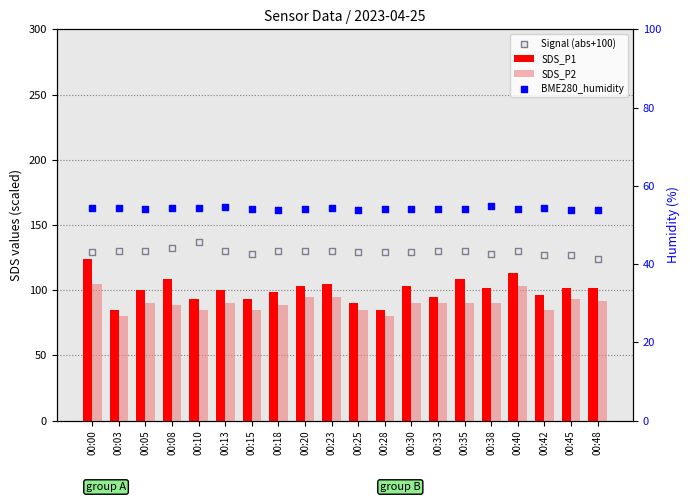

Is the value of Signal (abs+100) at 00:00 greater than the value of SDS_P2 at 00:08?

Yes